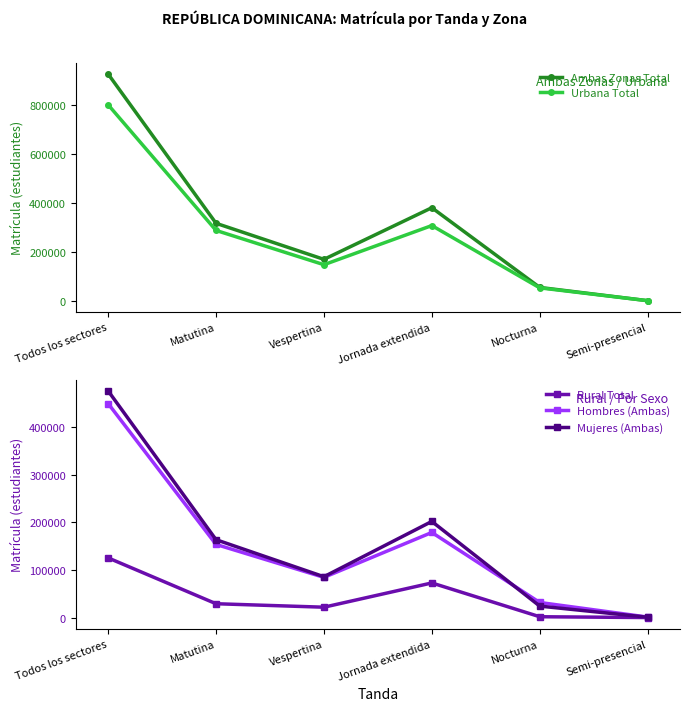

At which category does the chart reach its minimum across all series?

Semi-presencial